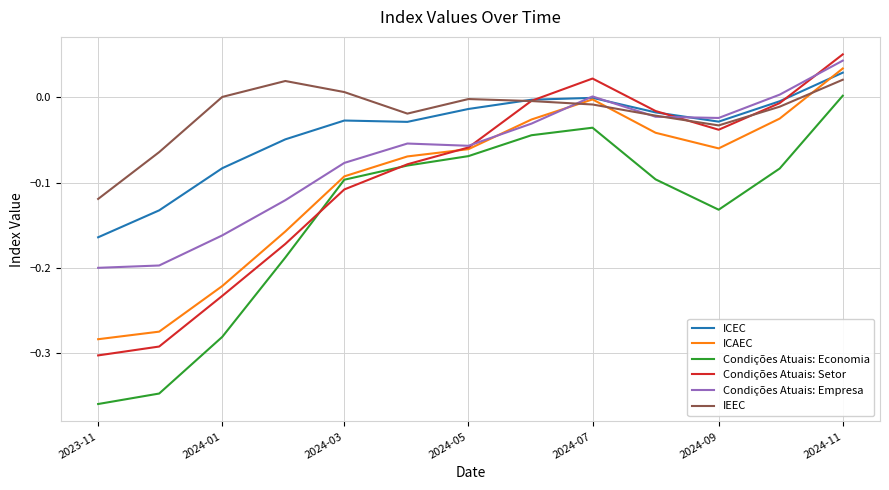

Which series has the largest total across all categories?

IEEC